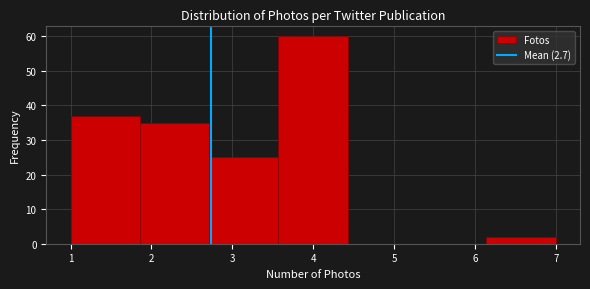

What is the height of the bar covering 3.6 to 4.4 on the x-axis? Neither the bar edges nor the heights are printed on the chart, so give them approximately, as read against the axes.

60